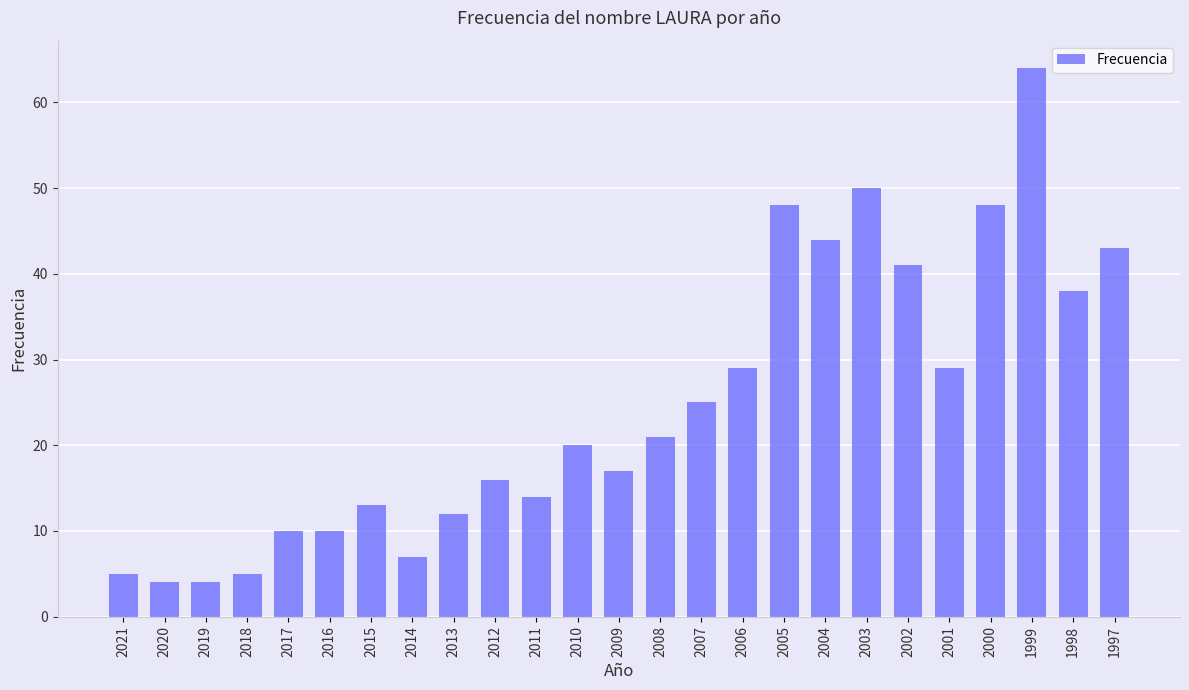

The chart shows a value of 63 at 1997. True or false?

False